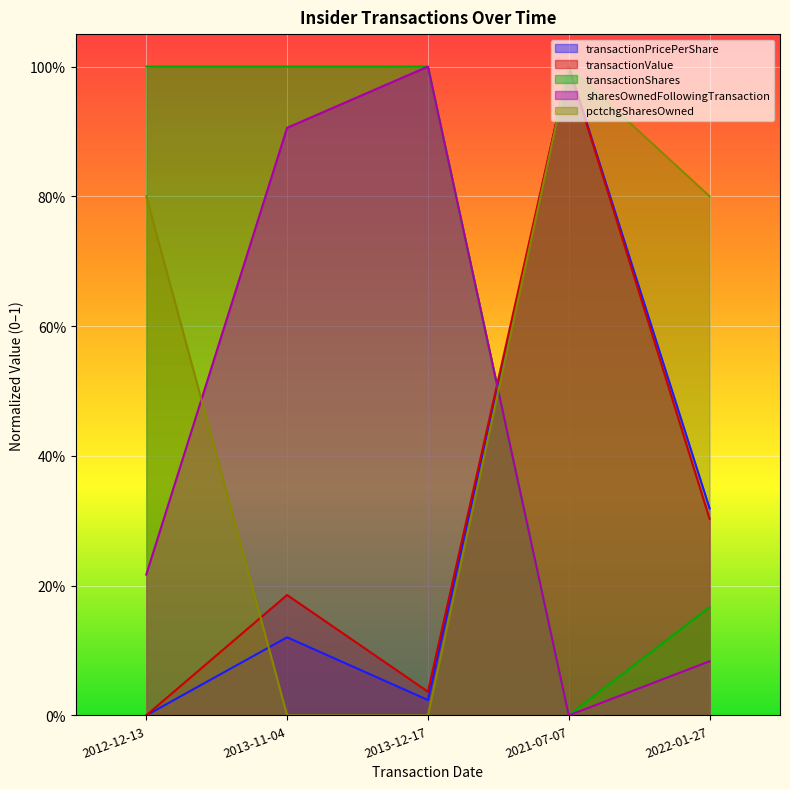

How many data points in transactionPricePerShare are above 0?

4